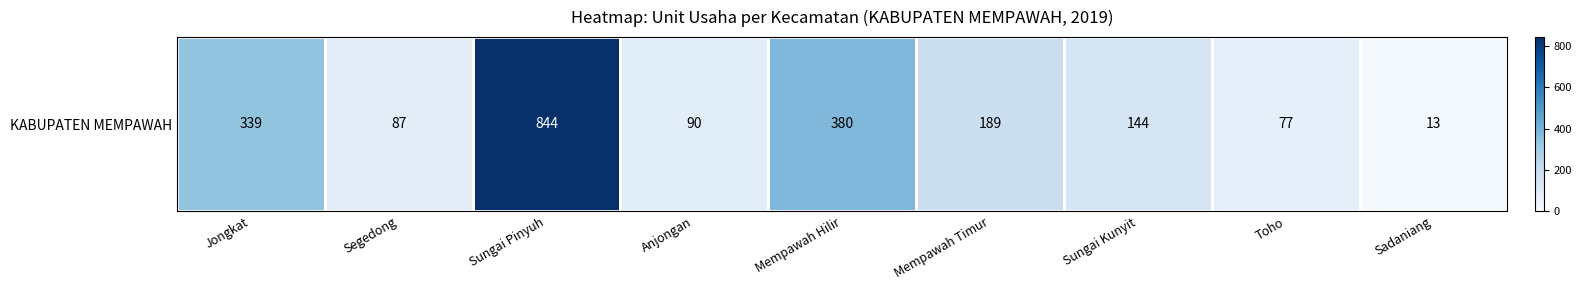

Reading left to right, extract all data points from this chart.

Jongkat=339	Segedong=87	Sungai Pinyuh=844	Anjongan=90	Mempawah Hilir=380	Mempawah Timur=189	Sungai Kunyit=144	Toho=77	Sadaniang=13